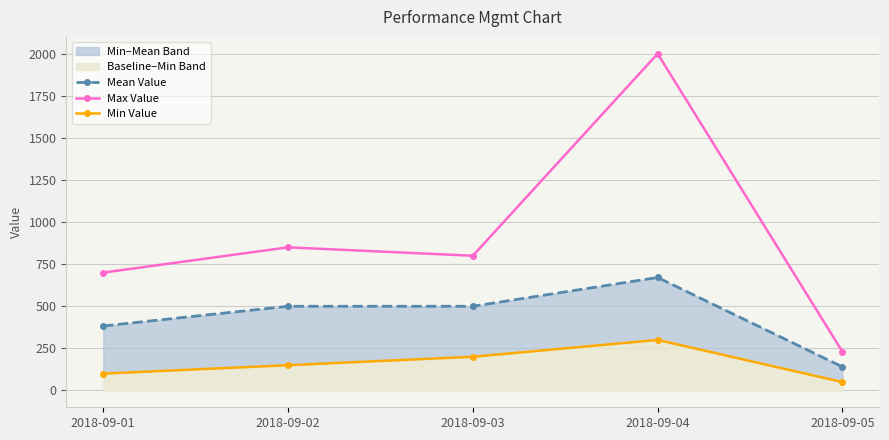

True or false: Min Value and Mean Value intersect in this chart.

False